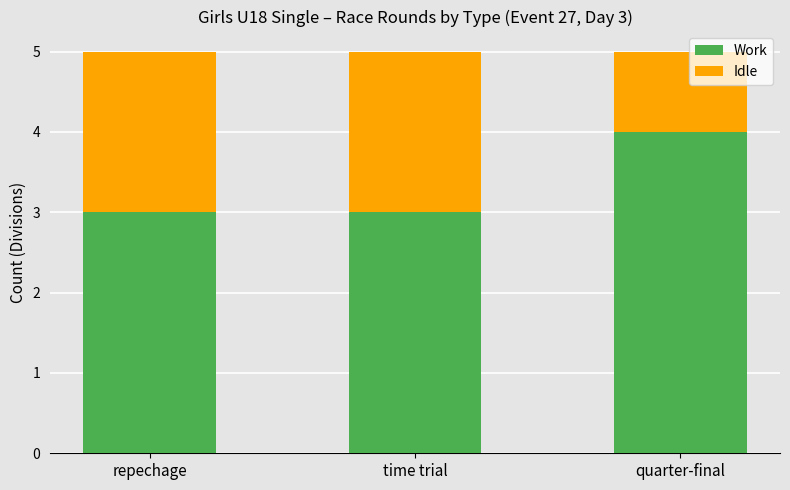

What value does the Work series have at quarter-final?

4